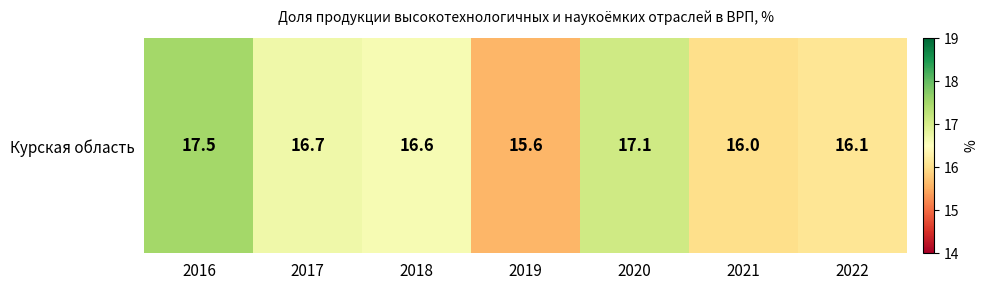

What is the difference between the second highest and minimum values?

1.5